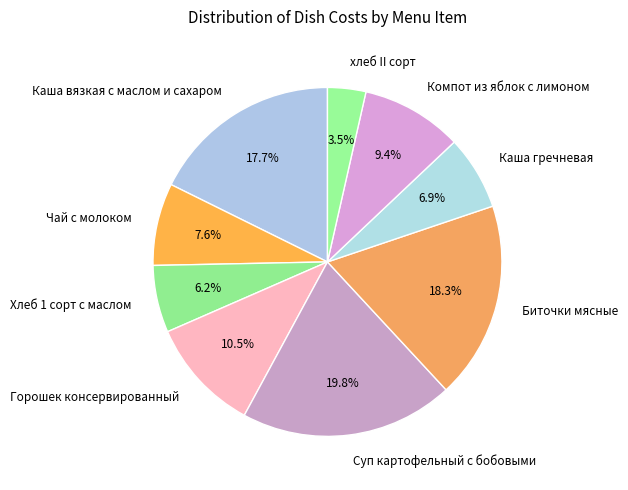

How many segments does this pie chart have?

9